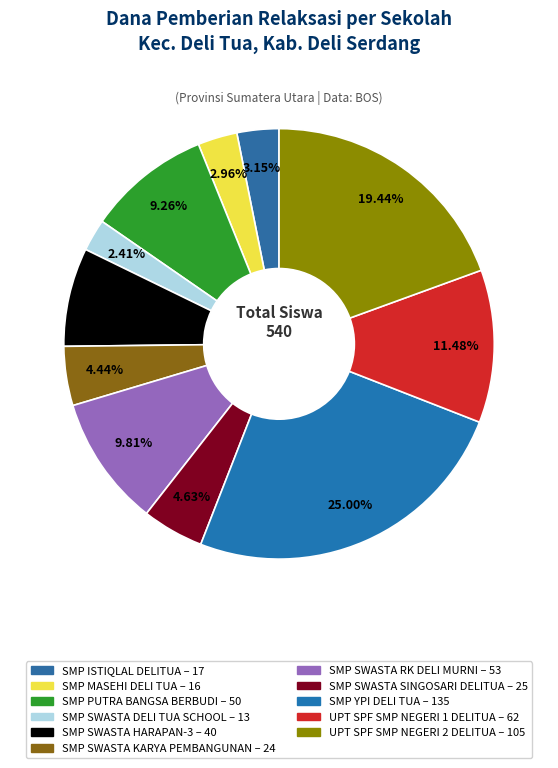

What is the total percentage of SMP YPI DELI TUA and SMP MASEHI DELI TUA?

28.0%